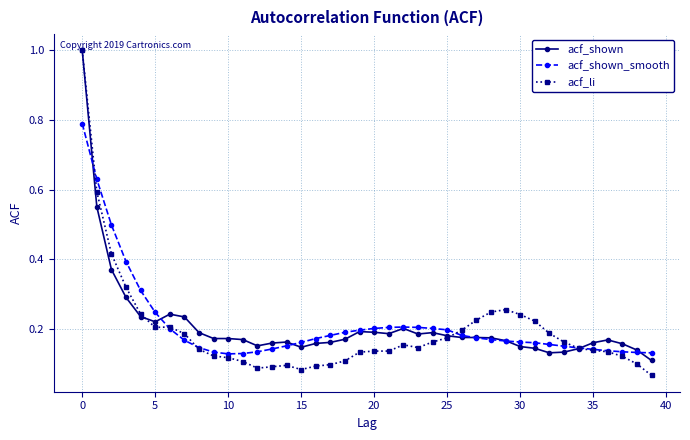

True or false: acf_shown has more than 1 interior local peaks.

True